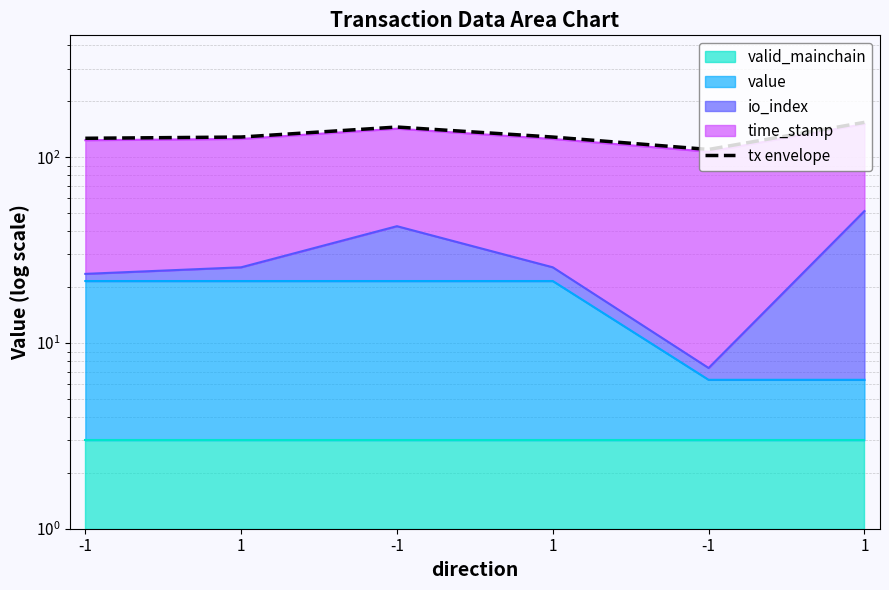

What is the maximum value shown in the chart?

154.2